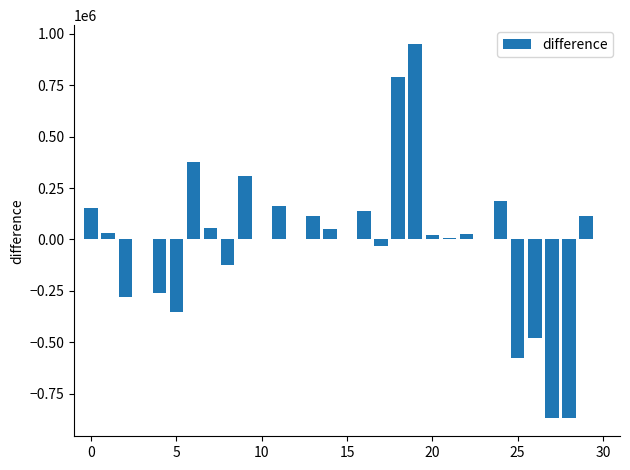

What is the greatest value displayed?

951613